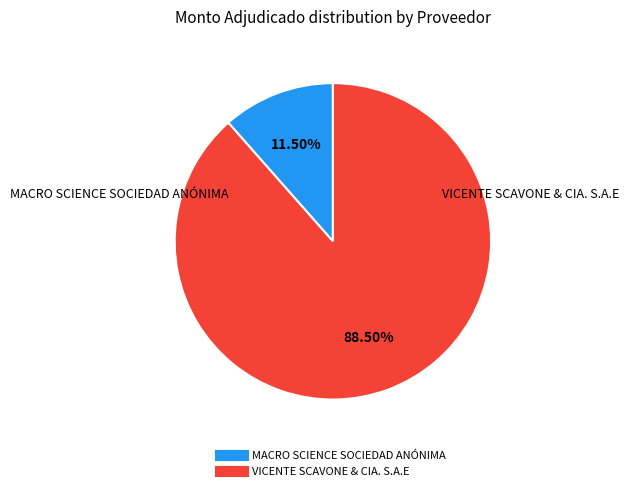

Between VICENTE SCAVONE & CIA. S.A.E and MACRO SCIENCE SOCIEDAD ANÓNIMA, which is larger?

VICENTE SCAVONE & CIA. S.A.E